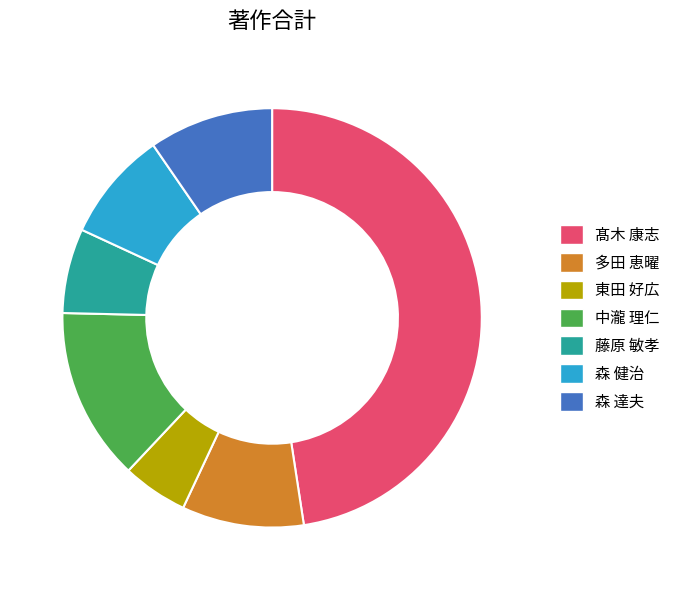

Count the number of slices in the pie.

7